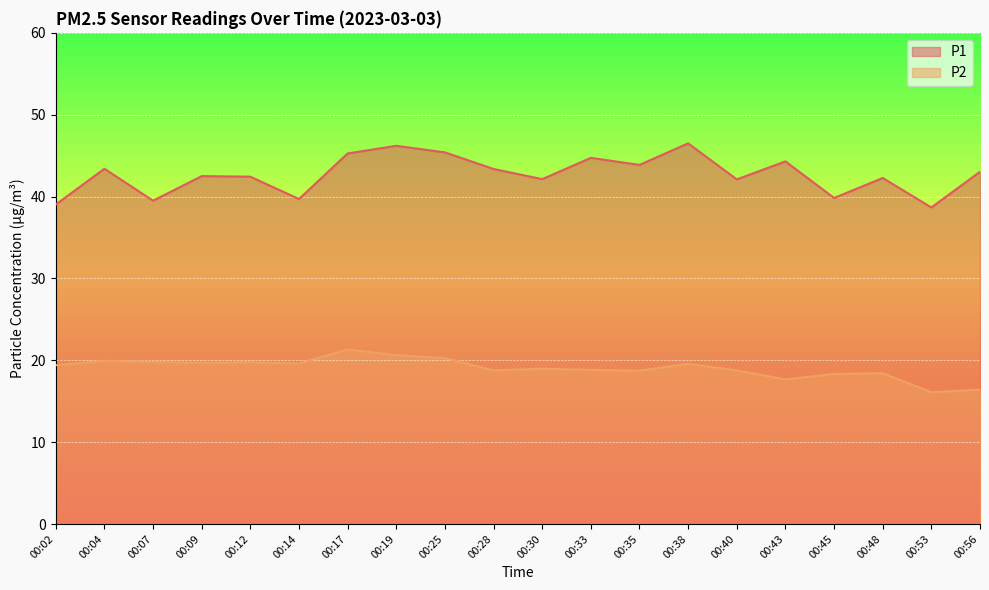

What are all the series names shown in the legend?

P1, P2